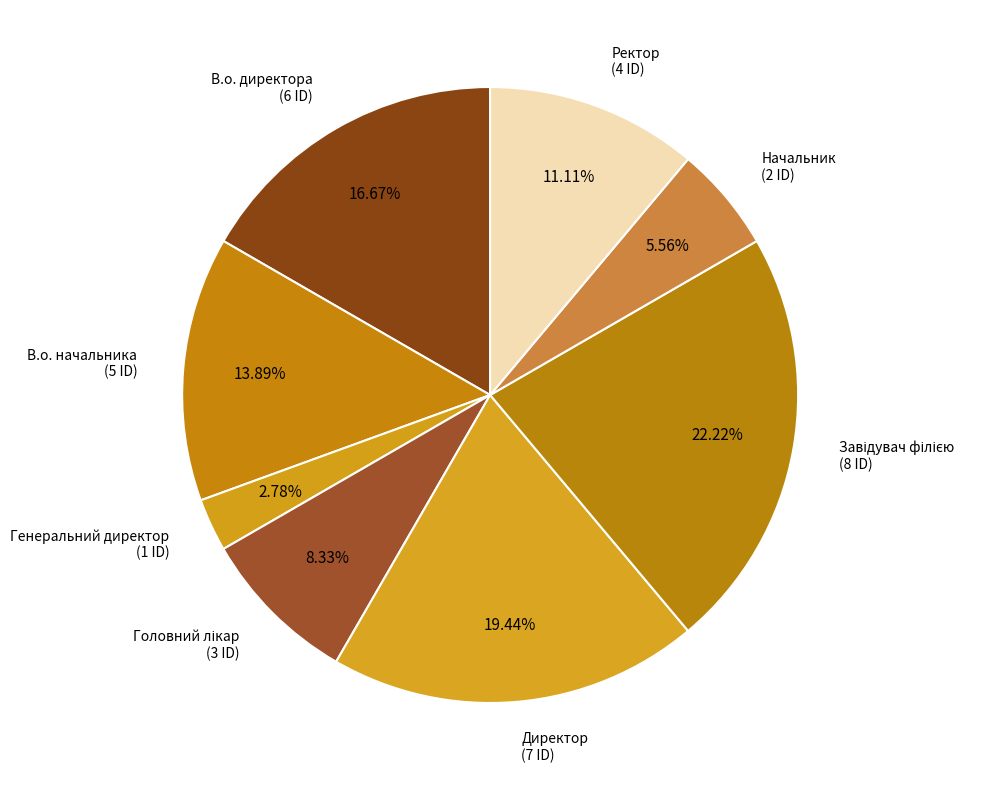

The Генеральний директор slice represents 3% of the pie. True or false?

True